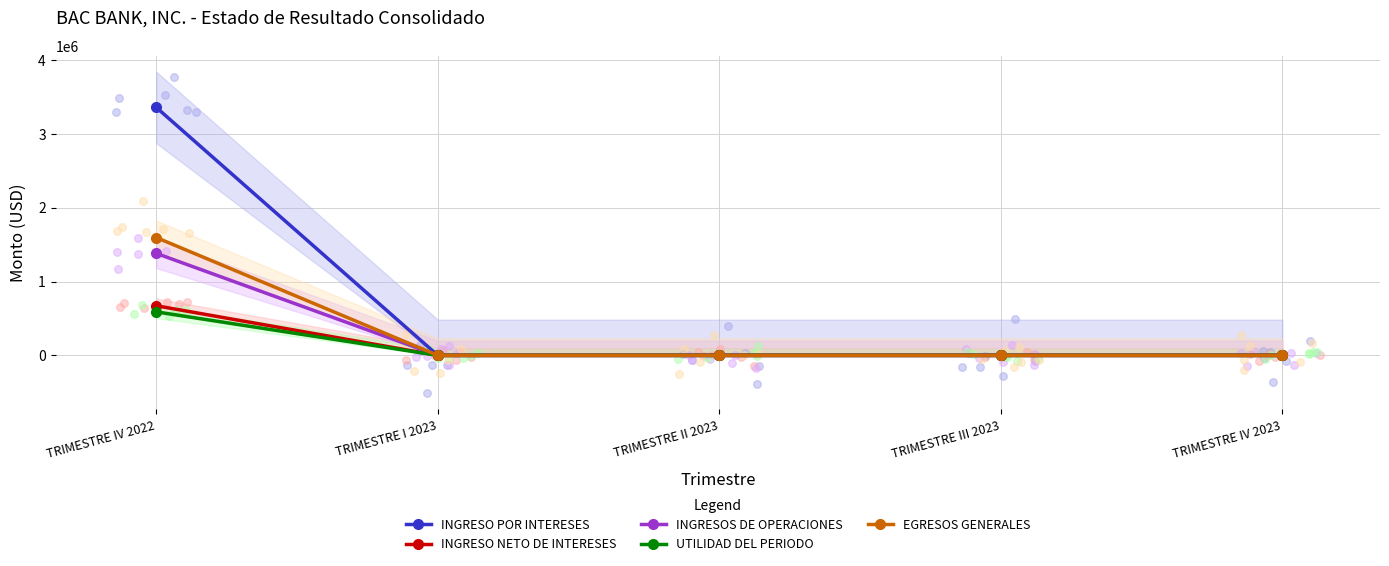

Which series reaches the minimum Y coordinate?

INGRESO POR INTERESES